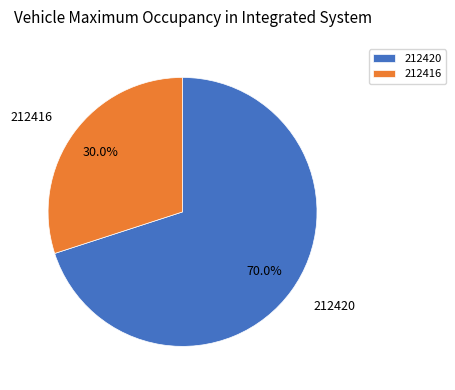

Is there a majority slice in this chart?

Yes